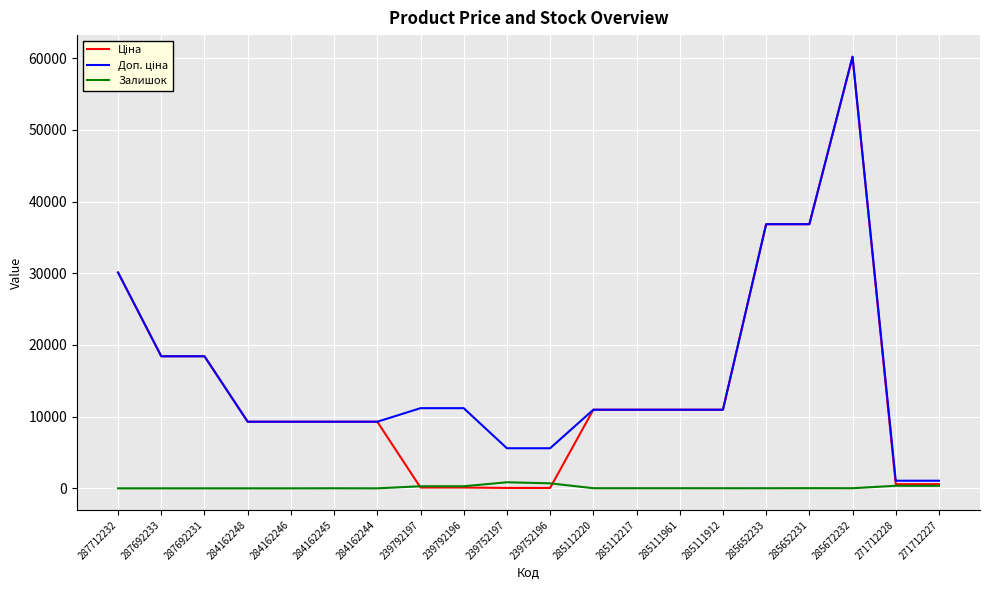

What is the spread (max minus min) of values at 284162246?

9290.5